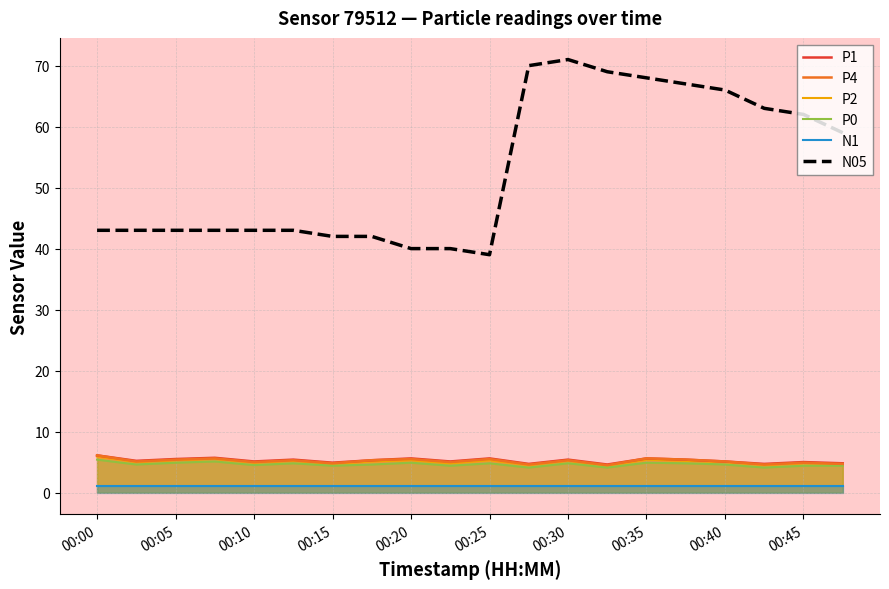

Reading right to left, transcribe all the data shown in this chart.

P1: 4.8	5.0	4.7	5.1	5.4	5.6	4.6	5.4	4.7	5.6	5.1	5.6	5.3	4.9	5.4	5.1	5.7	5.5	5.2	6.1
P4: 4.7	4.9	4.6	5.1	5.4	5.6	4.5	5.3	4.6	5.5	5.0	5.5	5.3	4.8	5.3	5.0	5.6	5.4	5.1	6.1
P2: 4.7	4.8	4.5	5.0	5.2	5.4	4.4	5.2	4.5	5.3	4.8	5.3	5.1	4.7	5.2	4.9	5.5	5.3	5.0	5.9
P0: 4.4	4.4	4.1	4.6	4.8	4.9	4.1	4.8	4.1	4.8	4.4	4.9	4.6	4.4	4.8	4.5	5.1	4.9	4.6	5.4
N1: 1.0	1.0	1.0	1.0	1.0	1.0	1.0	1.0	1.0	1.0	1.0	1.0	1.0	1.0	1.0	1.0	1.0	1.0	1.0	1.0
N05: 59.0	62.0	63.0	66.0	67.0	68.0	69.0	71.0	70.0	39.0	40.0	40.0	42.0	42.0	43.0	43.0	43.0	43.0	43.0	43.0